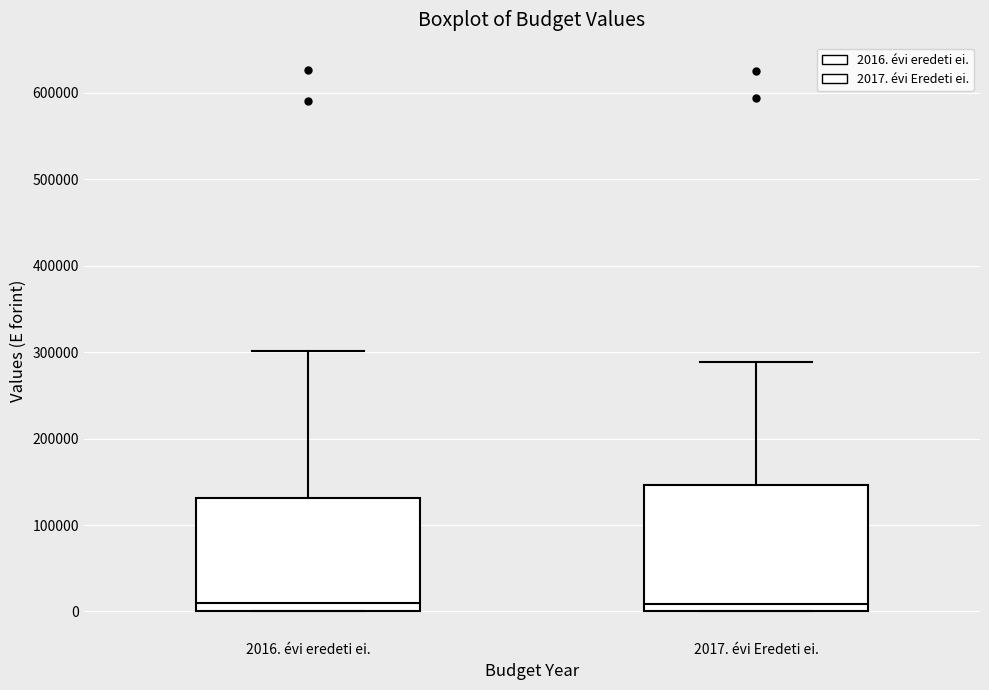

Where is the upper edge of the box for 2017. évi Eredeti ei. on the y-axis? The values are not printed on the chart, so give them approximately, as read against the axis.

150000